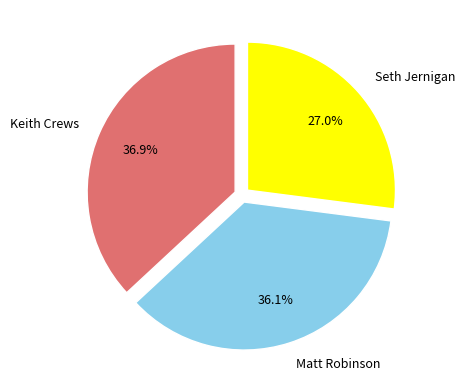

Rank the categories by value from lowest to highest.

Seth Jernigan, Matt Robinson, Keith Crews